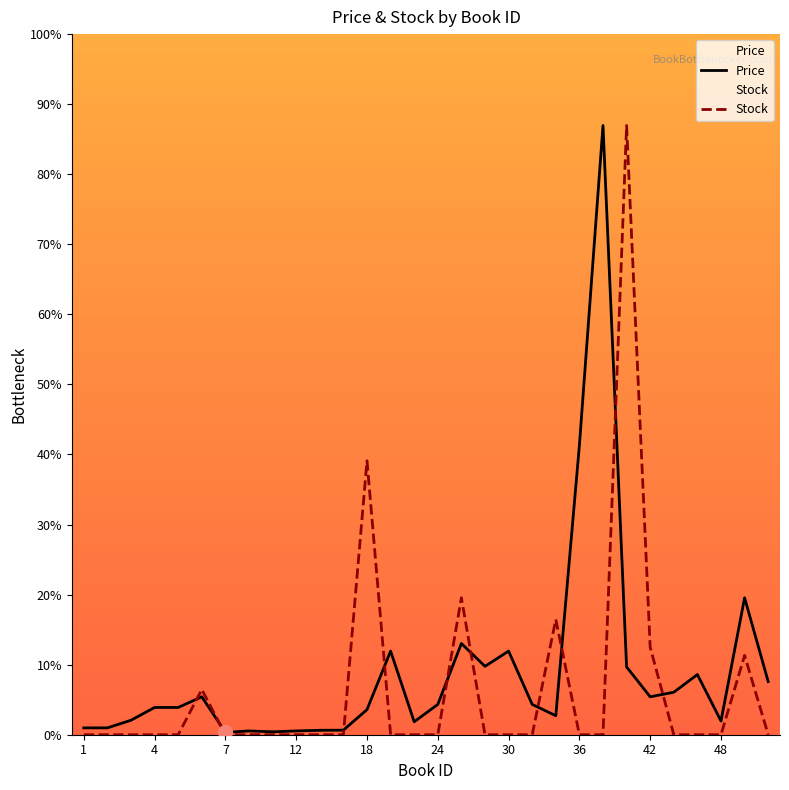

After their last crossing, which series has the higher values: Price or Stock?

Price